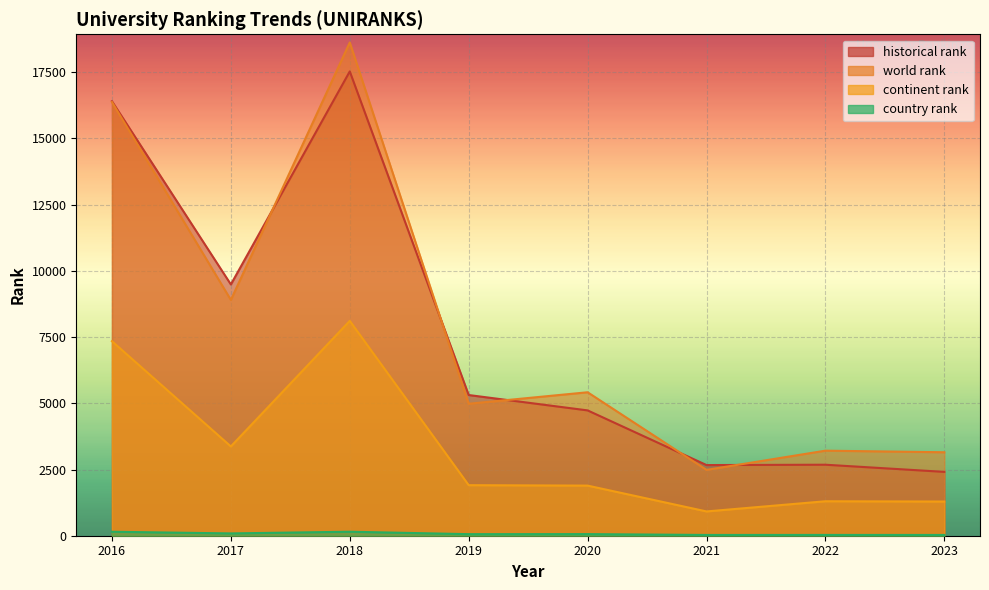

At which category does historical rank reach its first local peak?

2018